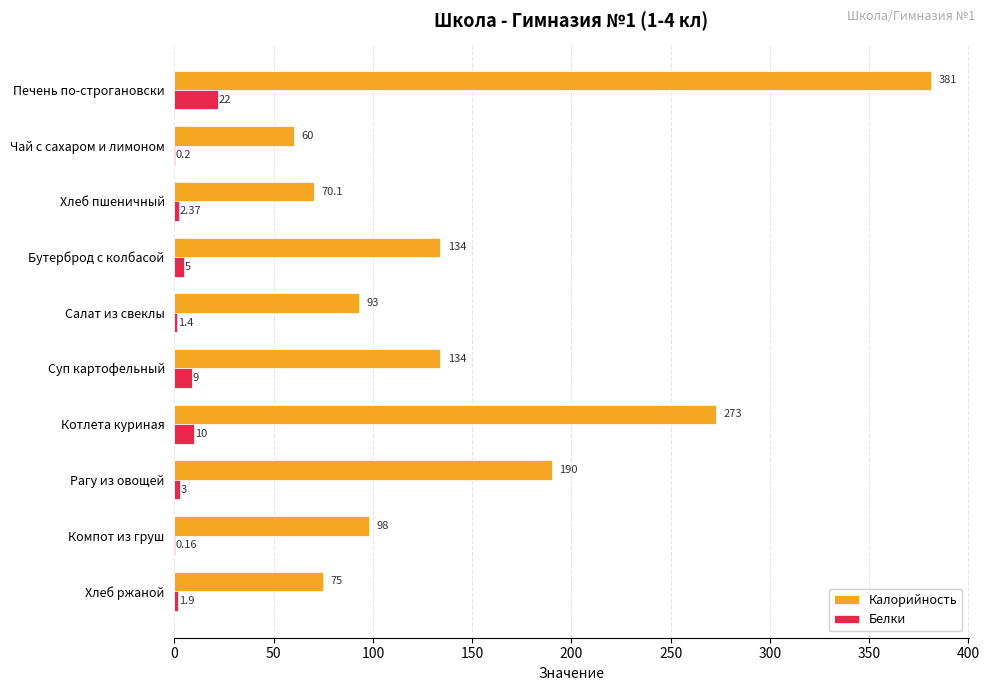

Which series has the largest total across all categories?

Калорийность